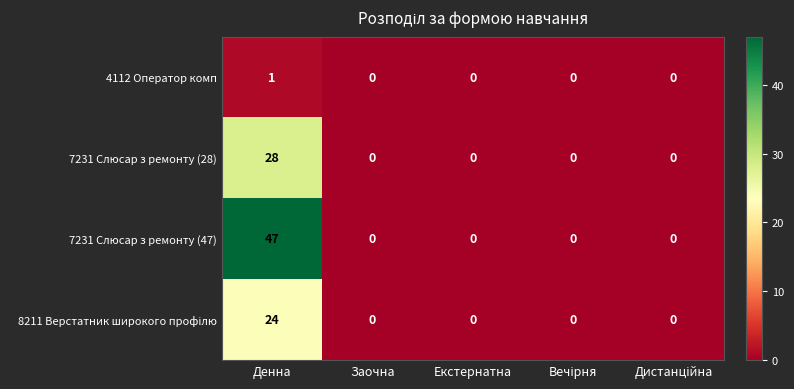

At which category is the sum across all series the highest?

Денна